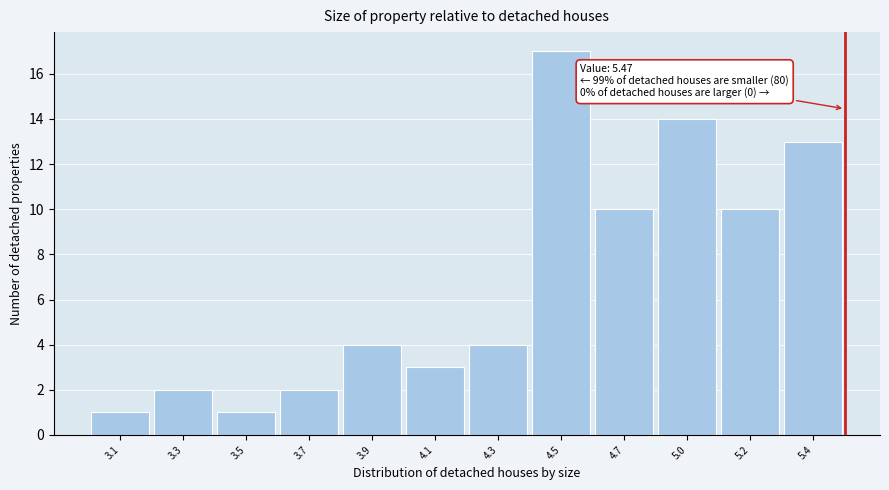

Reading left to right, list all the values displayed in this chart.

1	2	1	2	4	3	4	17	10	14	10	13